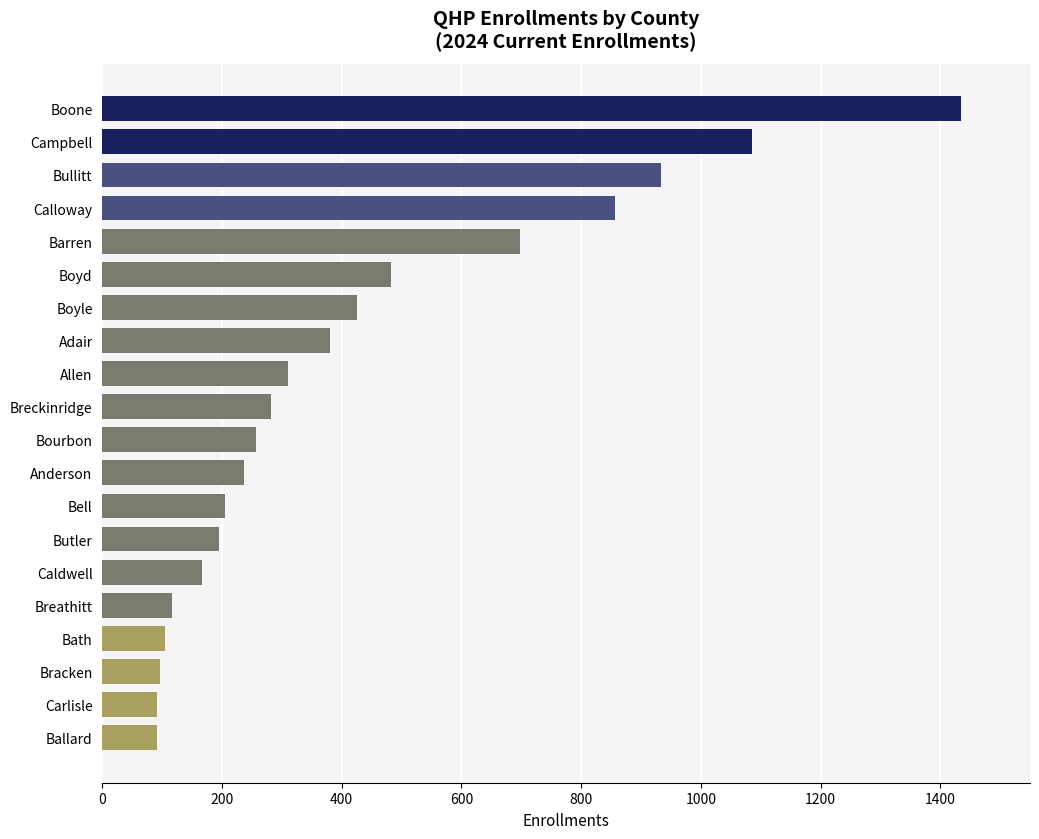

What is the label of the 3rd bar from the top?

Bullitt